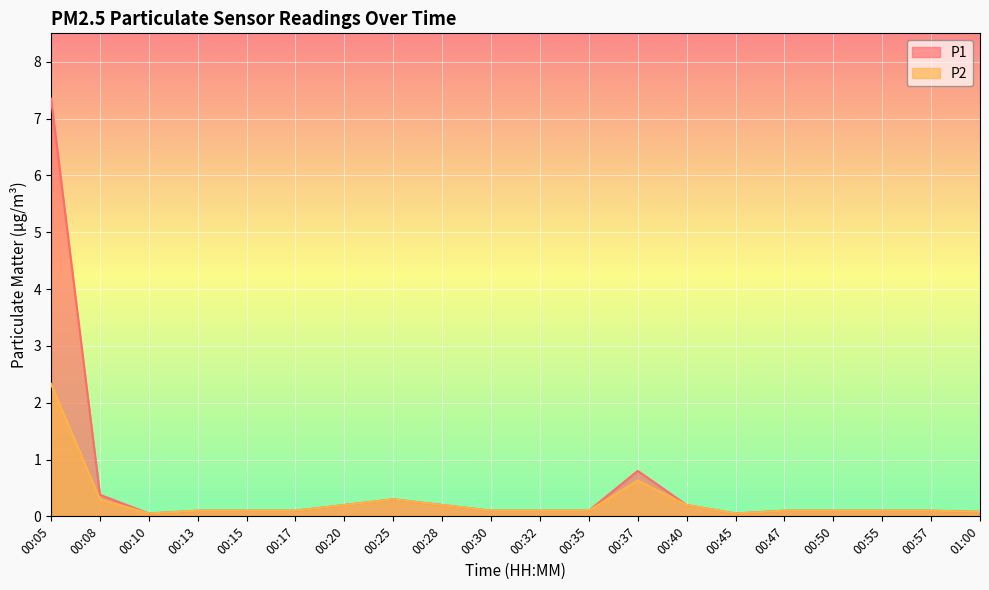

Reading left to right, list all the values displayed in this chart.

P1: 7.3	0.4	0.1	0.1	0.1	0.1	0.2	0.3	0.2	0.1	0.1	0.1	0.8	0.2	0.1	0.1	0.1	0.1	0.1	0.1
P2: 2.3	0.3	0.1	0.1	0.1	0.1	0.2	0.3	0.2	0.1	0.1	0.1	0.6	0.2	0.1	0.1	0.1	0.1	0.1	0.1